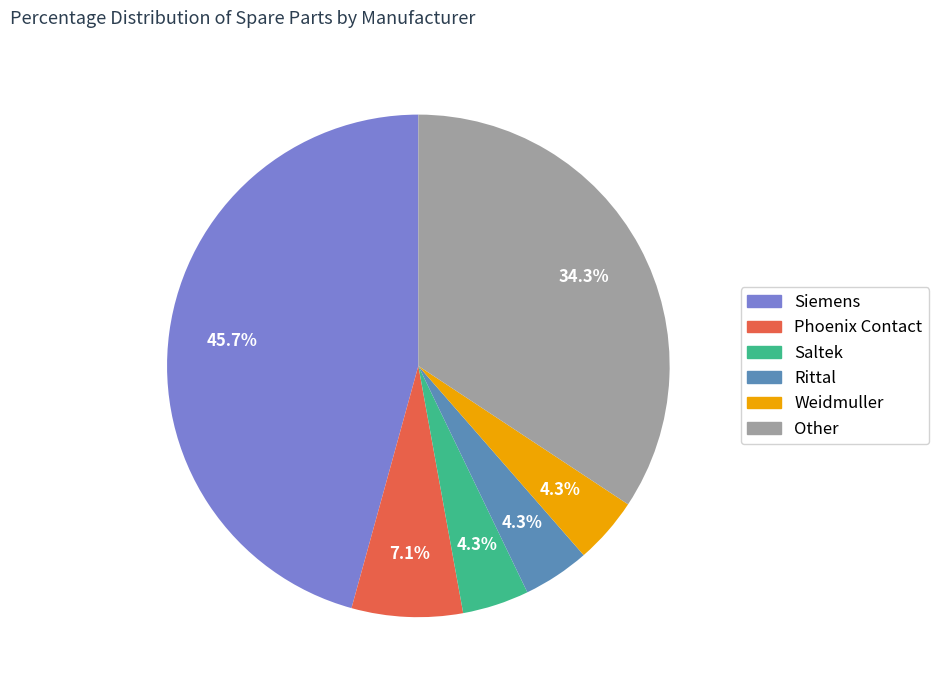

Which category has the biggest portion of the pie?

Siemens